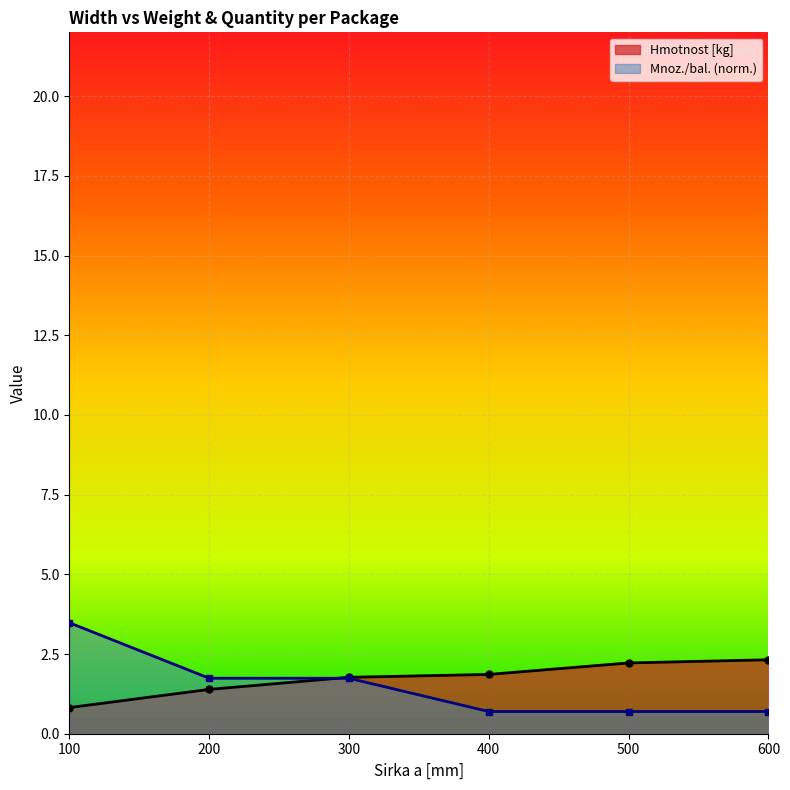

What is the difference between the maximum and second lowest values in the Hmotnost [kg] series?

0.9